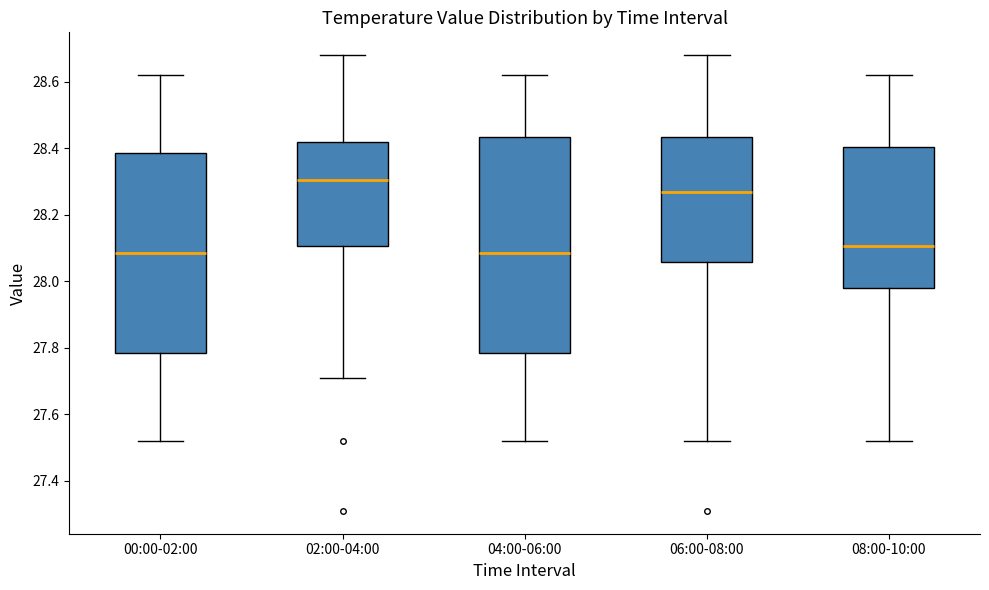

Which box's median line is the highest?

02:00-04:00